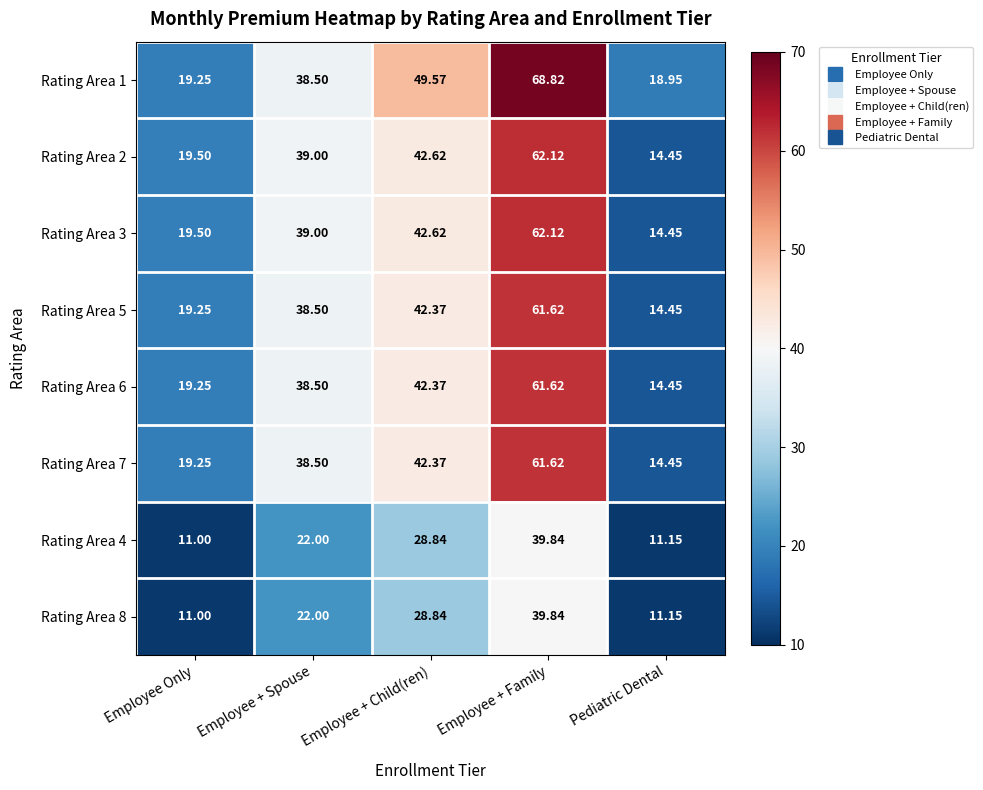

How many values in the Rating Area 5 series are below 38?

2